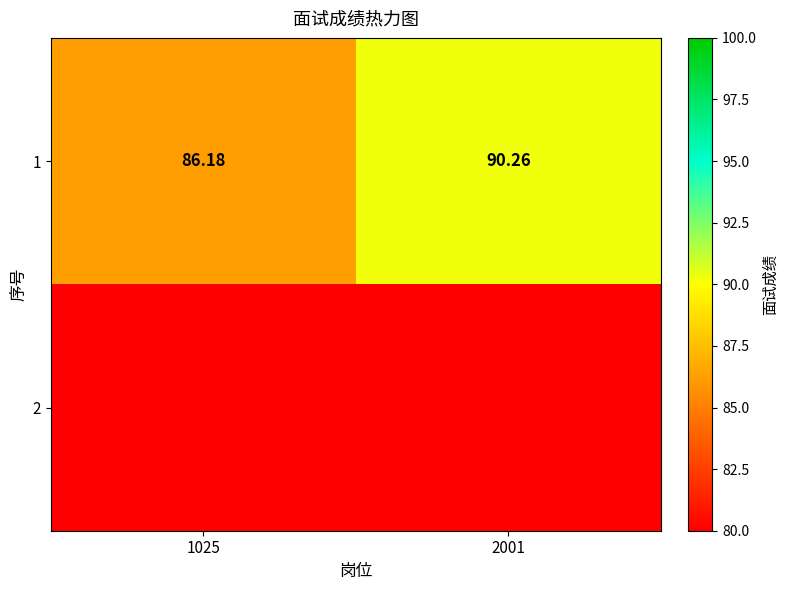

Is it true that 1 equals 39.5 at 1025?

False